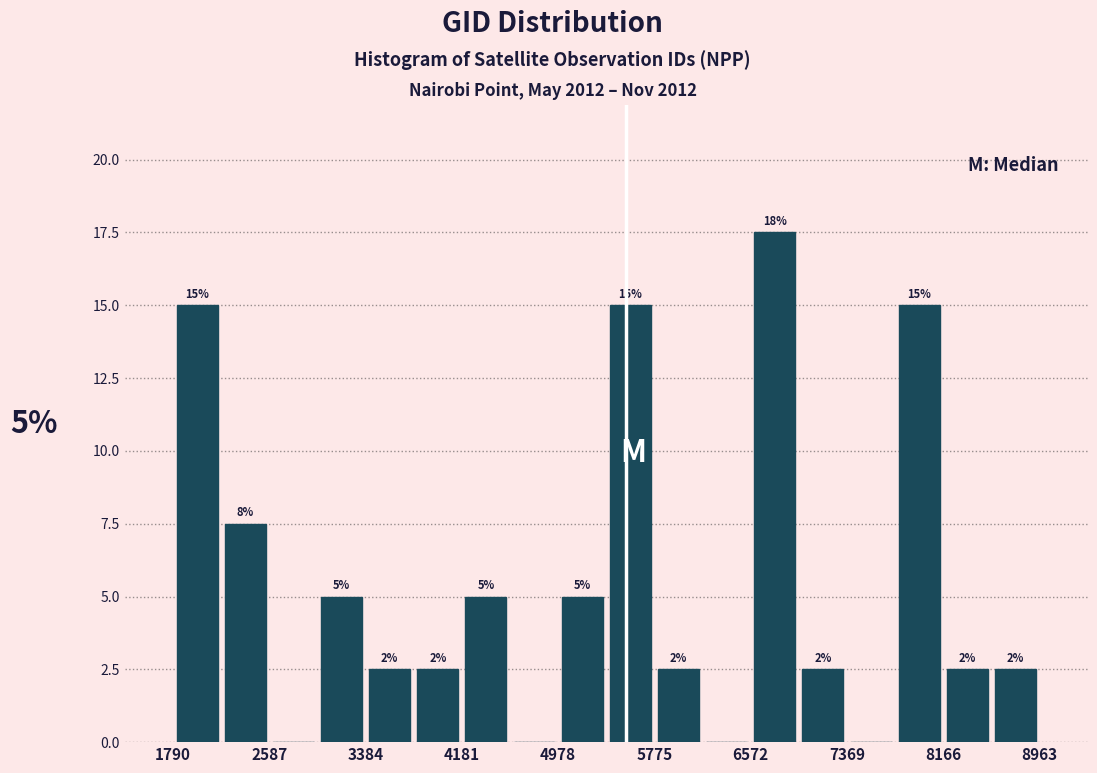

Around what value on the x-axis is the tallest bar? Give the approximate position of its centre, as read against the axis.

6800